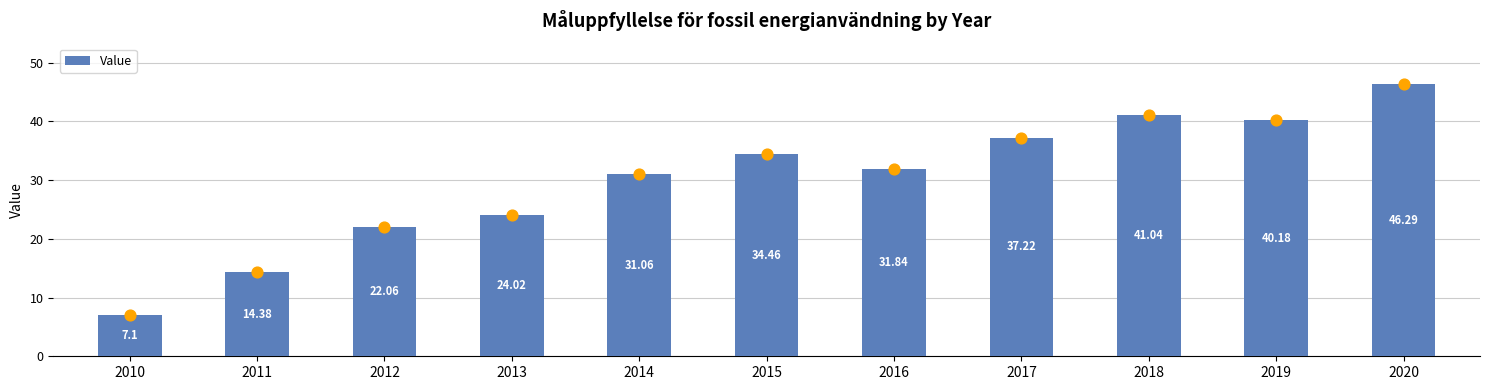

Approximately how many times larger is the value at 2019 compared to 2014?

1.3